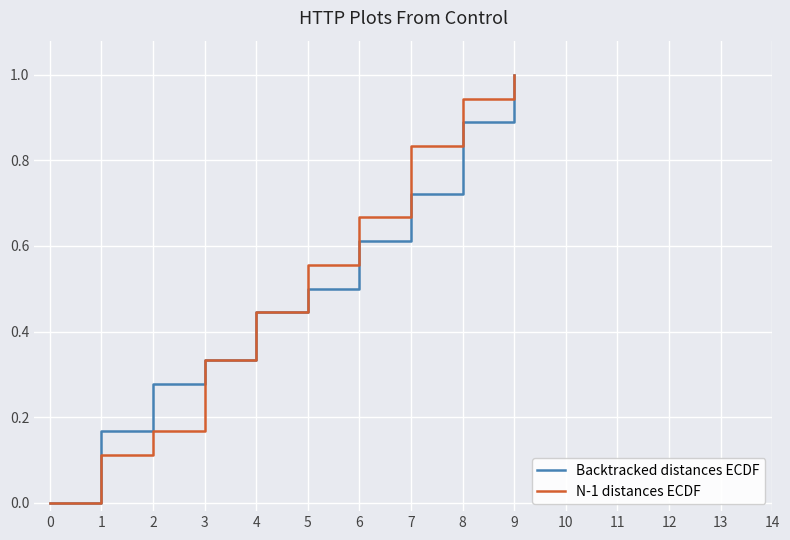

What is the value of the N-1 distances ECDF point at the 27th from the left?

0.7